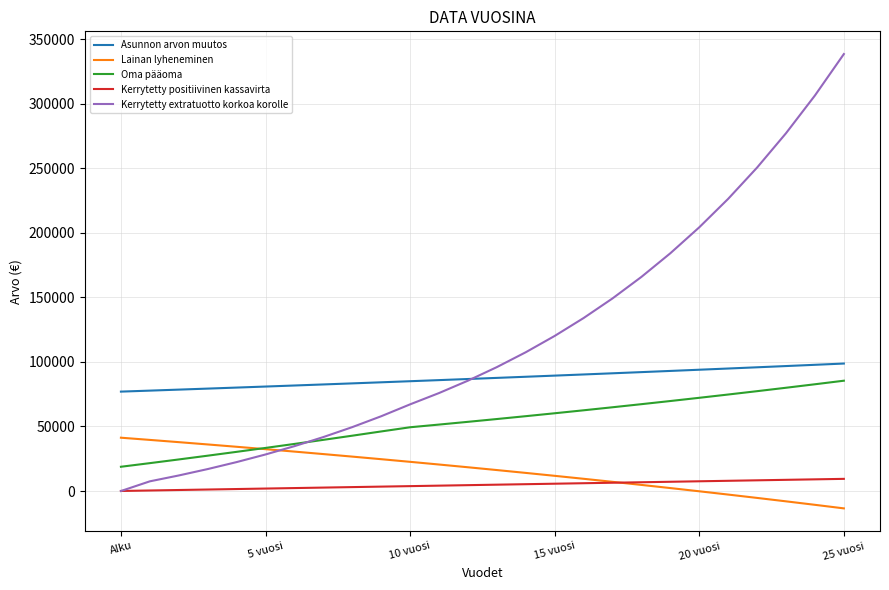

Which series has the widest spread of values?

Kerrytetty extratuotto korkoa korolle